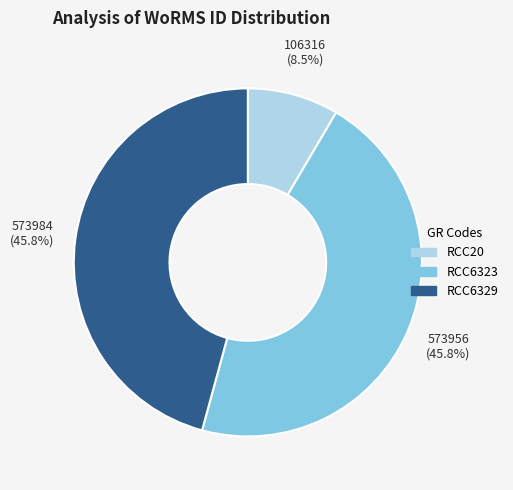

The RCC6323 slice represents 37% of the pie. True or false?

False